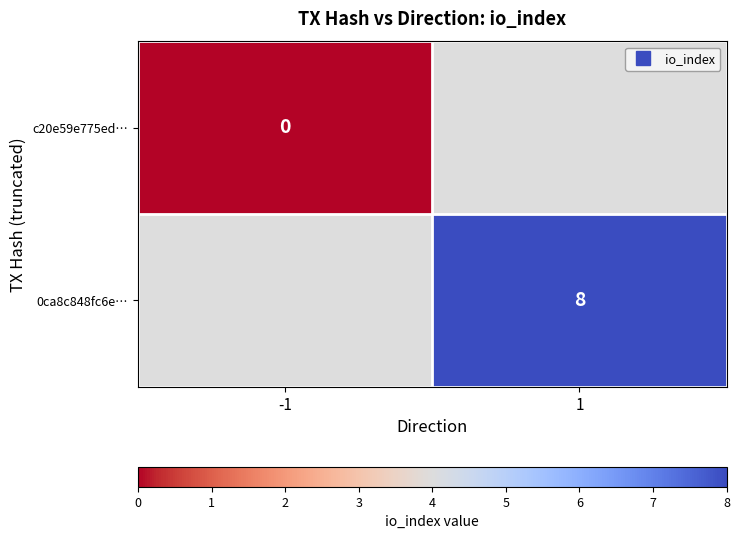

The value of 0ca8c848fc6e… at 1 is 2. True or false?

False